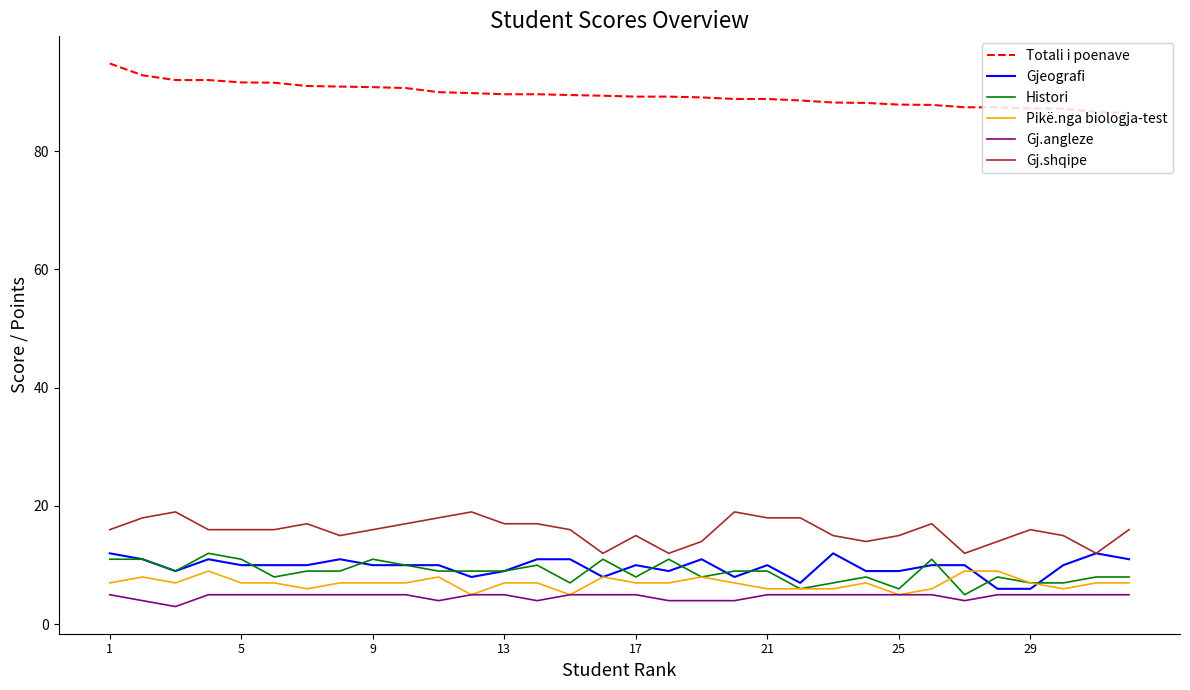

What is the smallest value displayed?

3.0